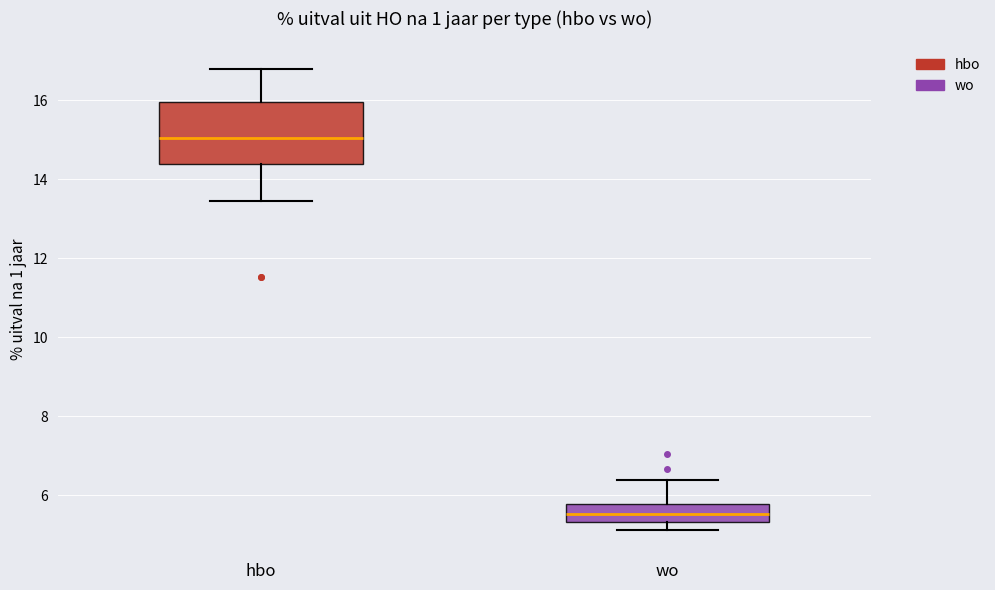

Which box has the highest median line?

hbo